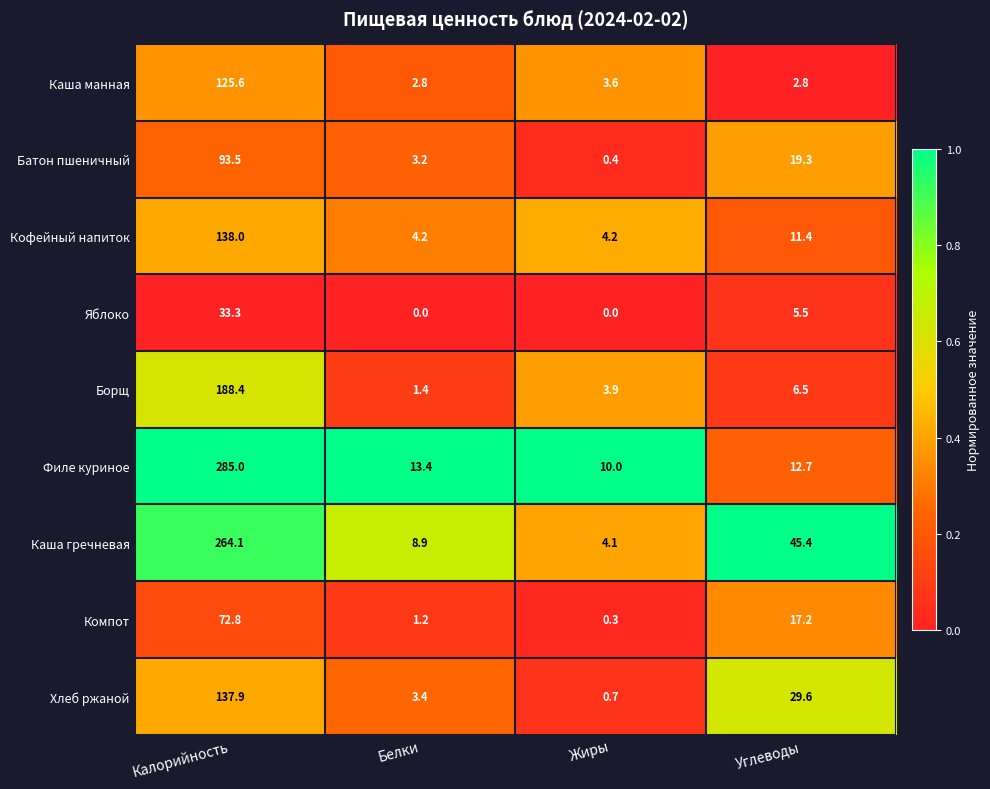

What is the difference between the highest and lowest values at Калорийность?

251.7